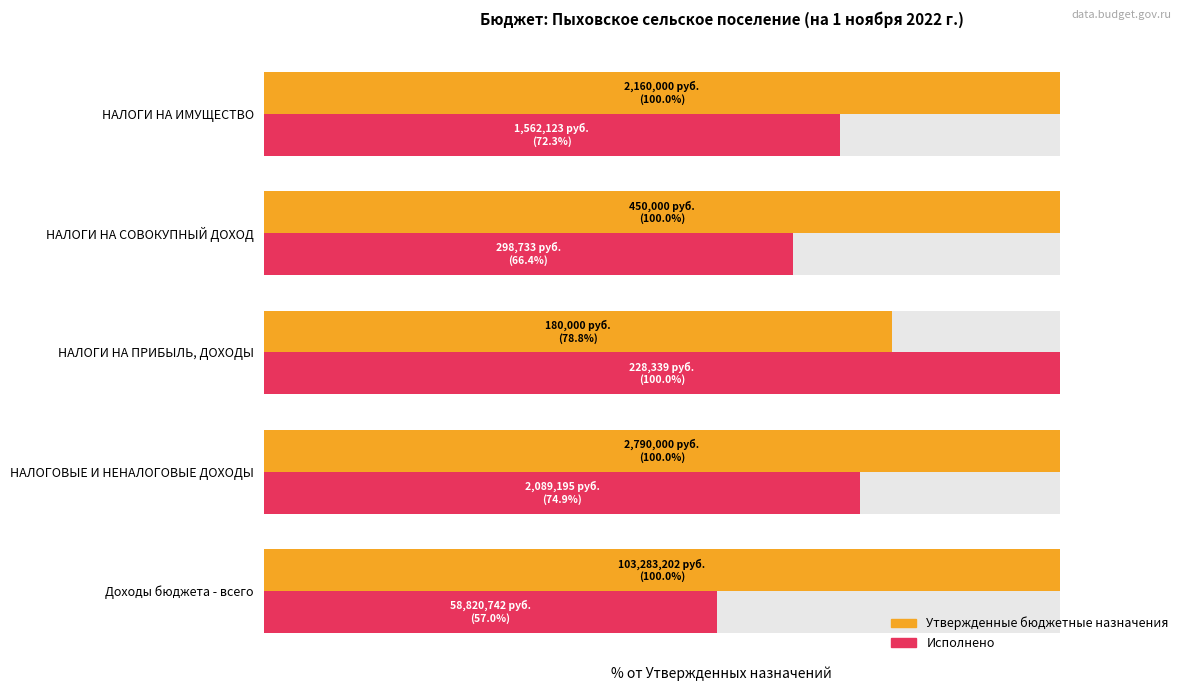

The Утвержденные бюджетные назначения series shows 100.0 at Доходы бюджета - всего. True or false?

True